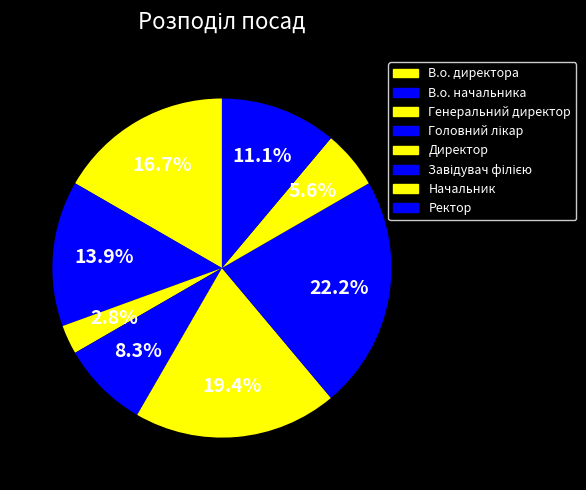

How many segments does this pie chart have?

8